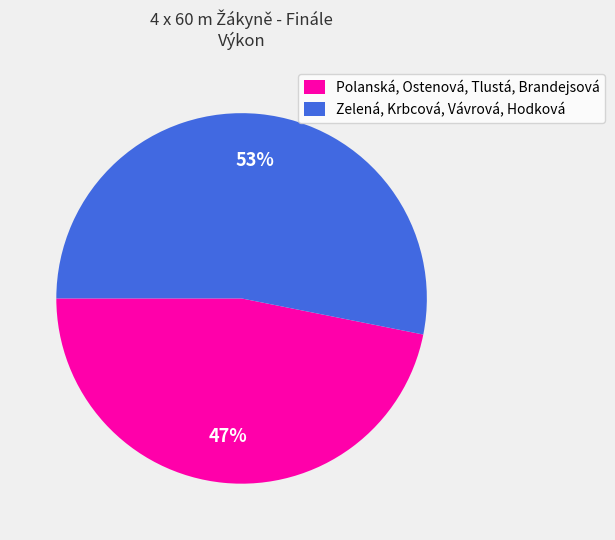

Which has a higher value, Polanská, Ostenová, Tlustá, Brandejsová or Zelená, Krbcová, Vávrová, Hodková?

Zelená, Krbcová, Vávrová, Hodková